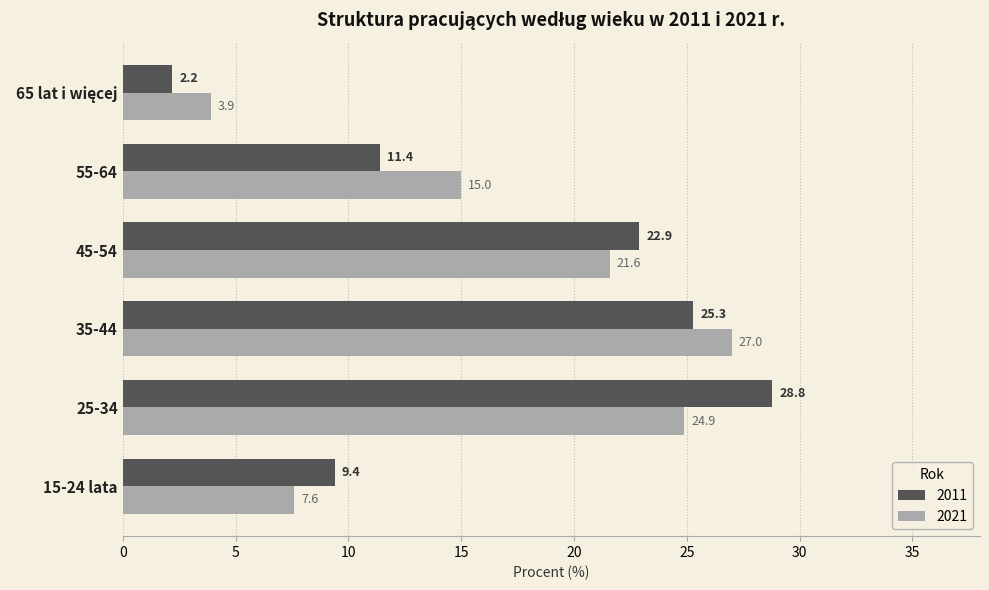

At how many categories does at least one series exceed 3?

6